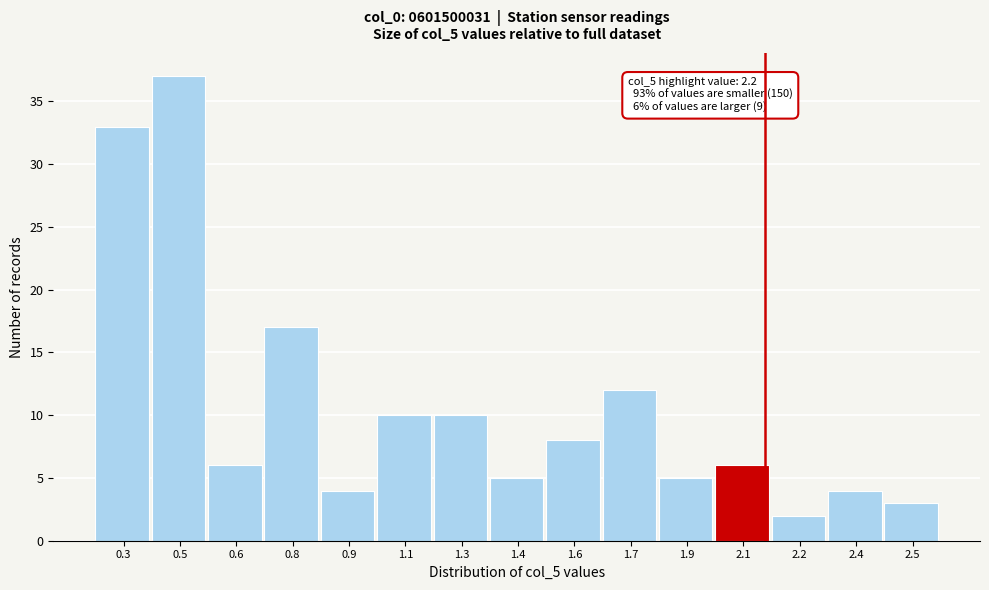

Reading right to left, extract all data points from this chart.

2.5=3	2.4=4	2.2=2	2.1=6	1.9=5	1.7=12	1.6=8	1.4=5	1.3=10	1.1=10	0.9=4	0.8=17	0.6=6	0.5=37	0.3=33